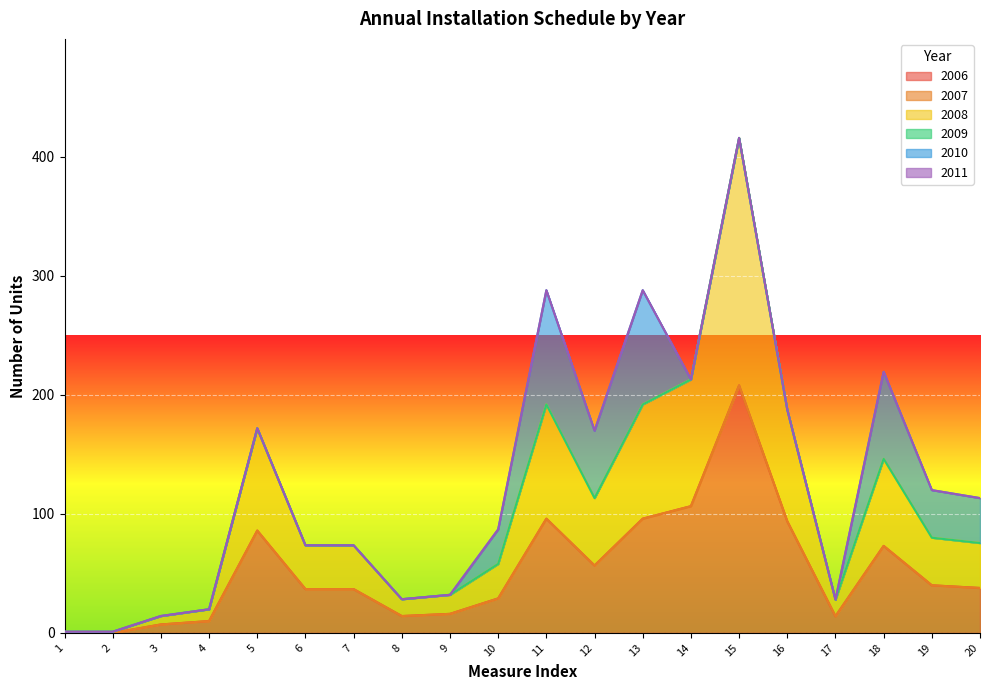

How many values in the 2006 series exceed 37?

10